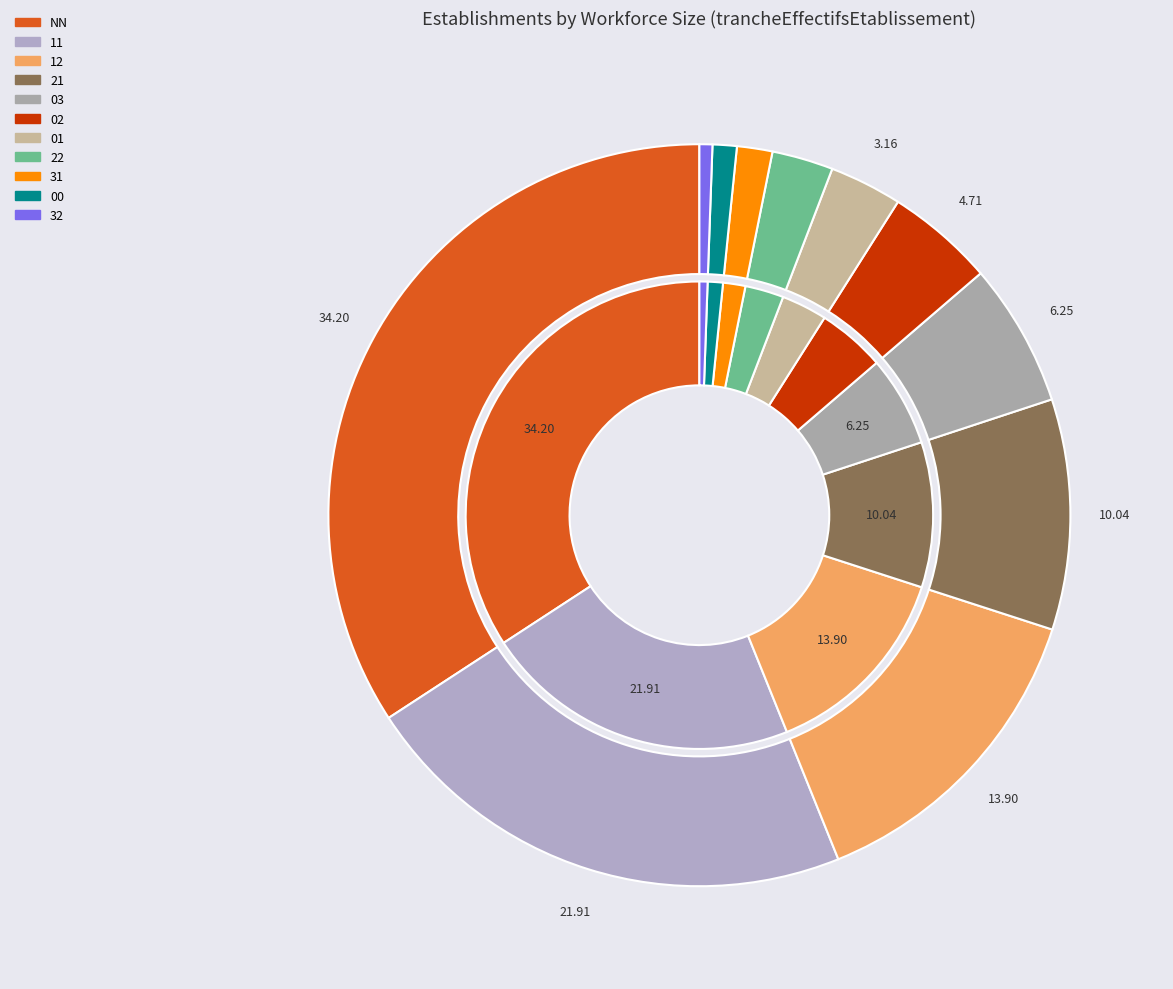

To the nearest percent, what percentage of the pie is 01?

3%